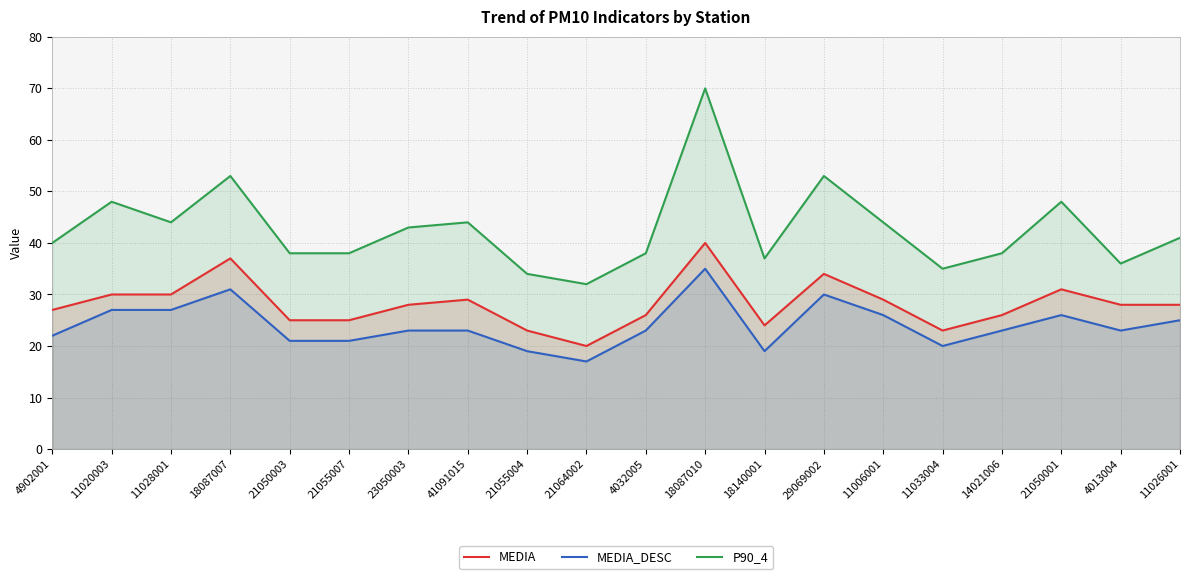

What is the average value of the MEDIA series?

28